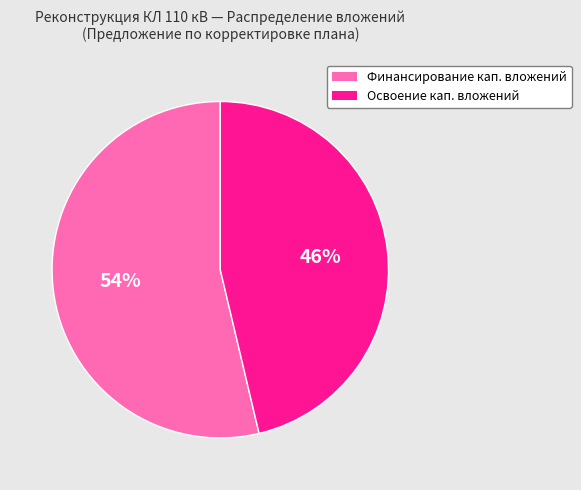

Rank the categories by value from highest to lowest.

Финансирование кап. вложений, Освоение кап. вложений